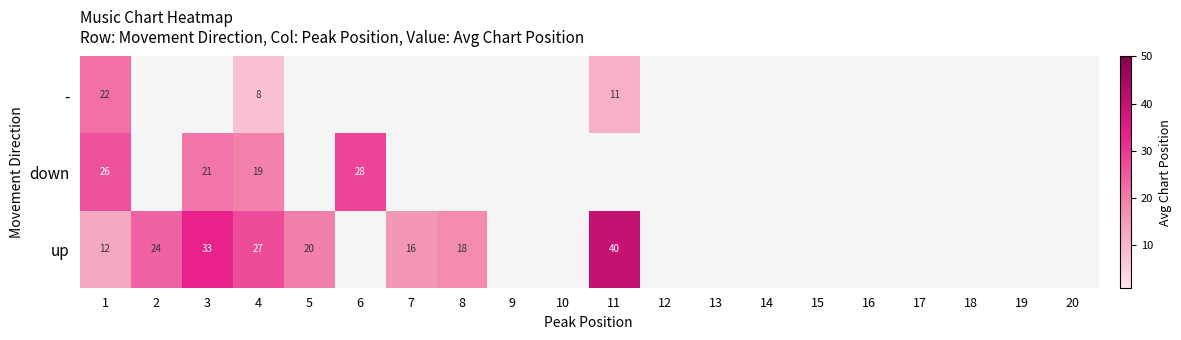

Is the value of down at 9 greater than the value of - at 8?

No